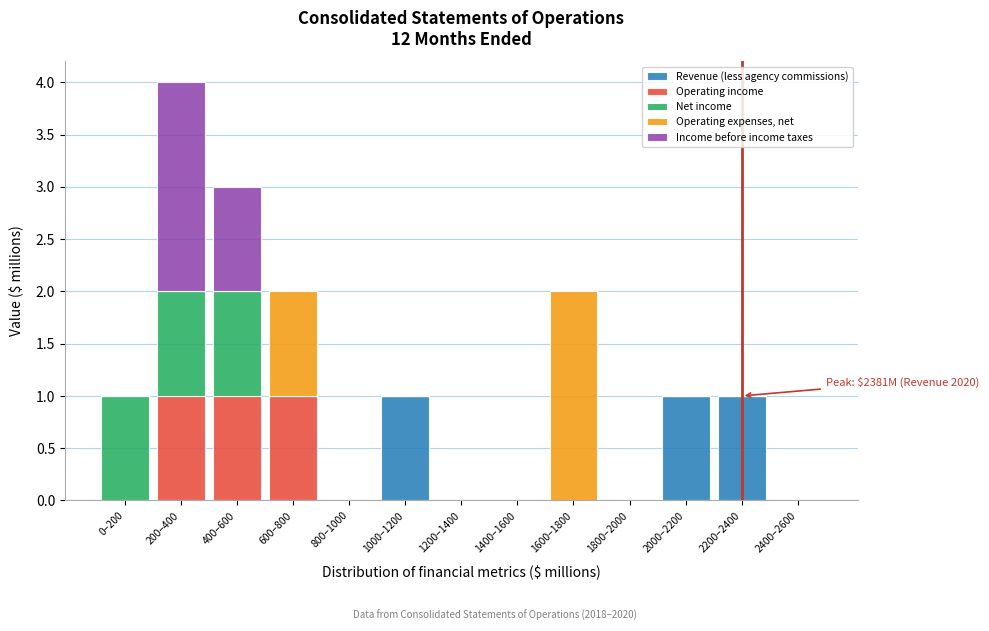

At which category is the sum across all series the highest?

200–400